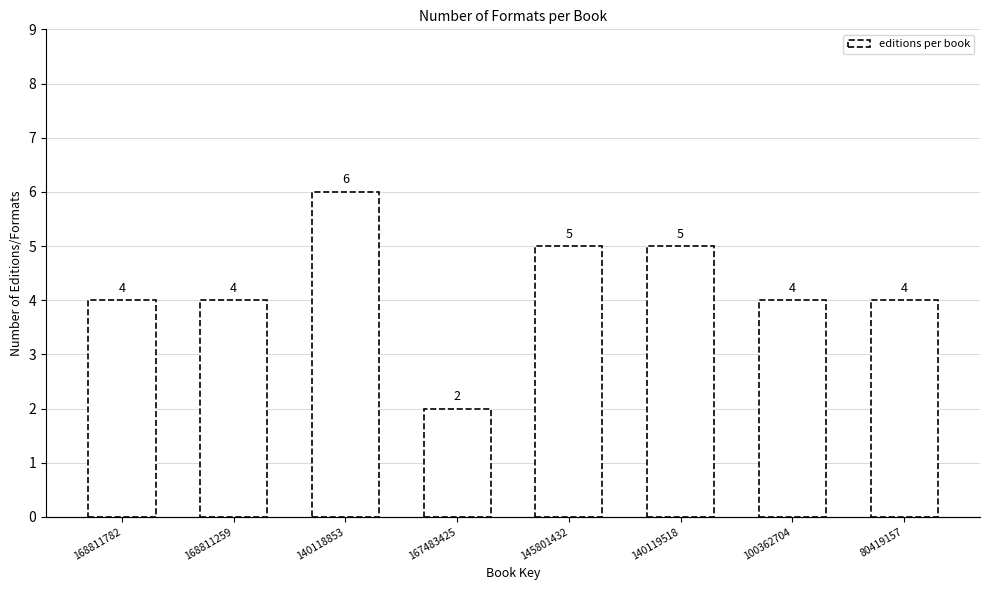

Reading left to right, transcribe all the data shown in this chart.

168811782=4	168811259=4	140118853=6	167483425=2	145801432=5	140119518=5	100362704=4	80419157=4